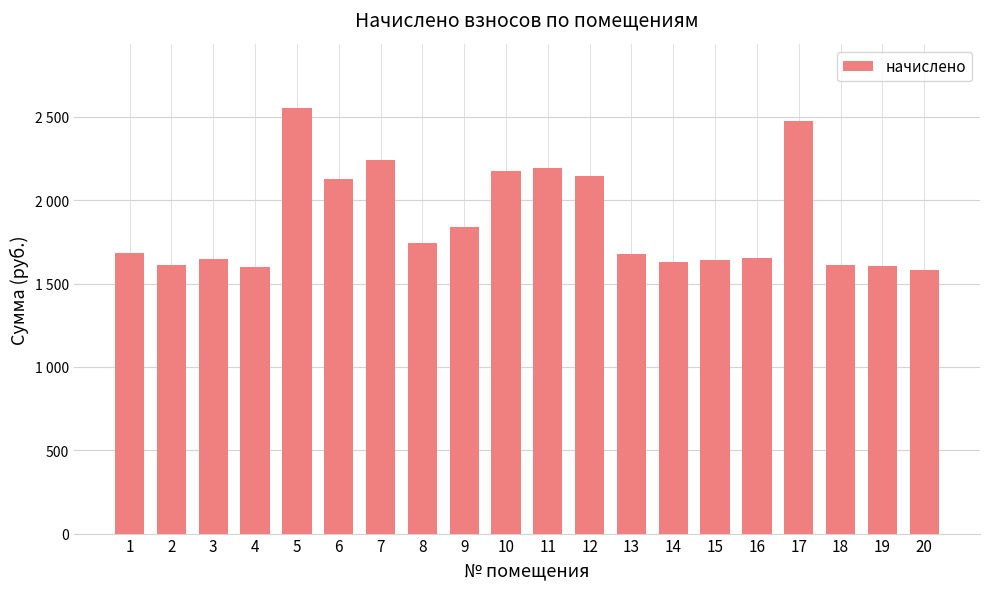

Which has a higher value, 5 or 16?

5